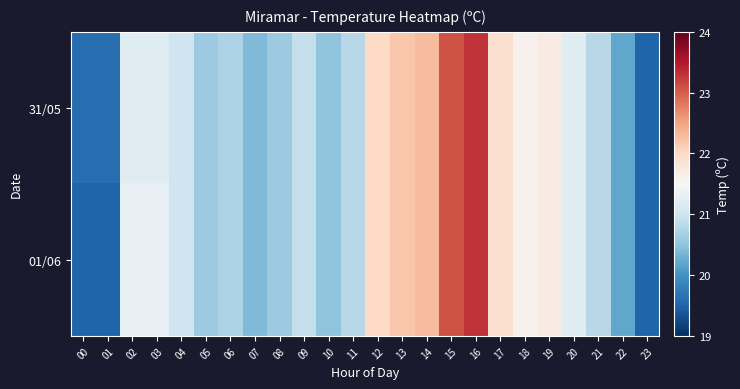

List the series in order of their peak value, lowest first.

31/05, 01/06